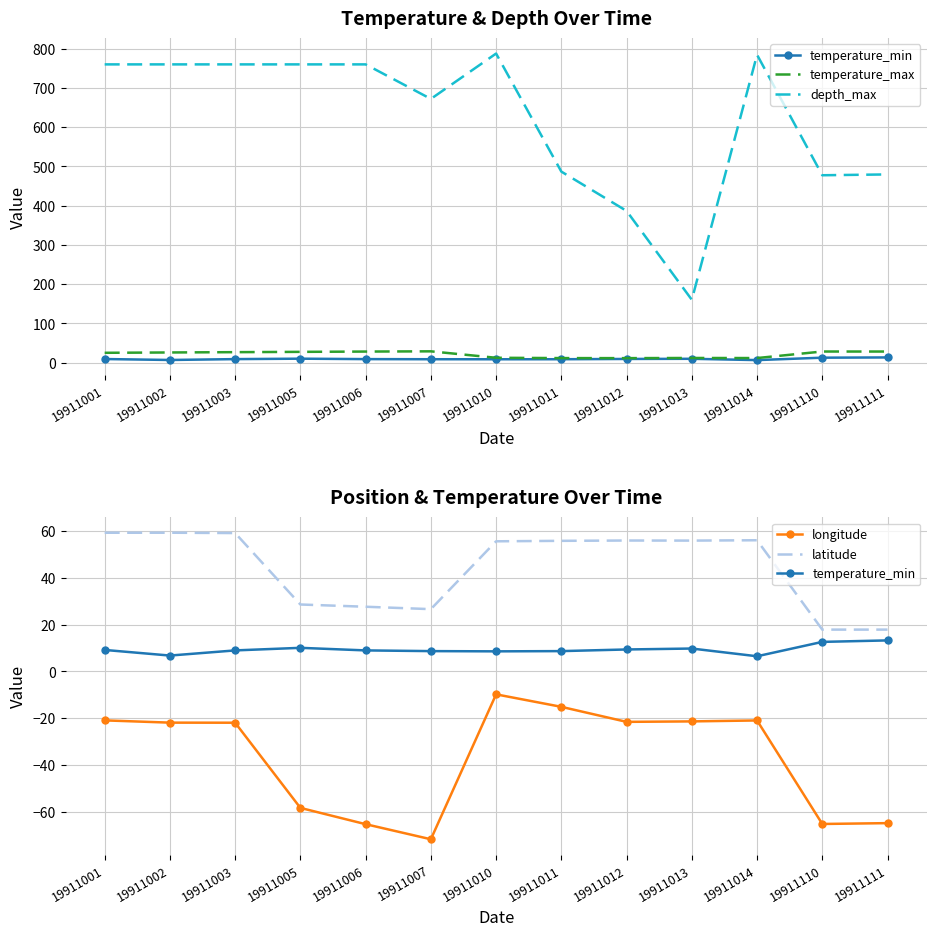

In longitude, how many points are higher than both neighbors (excluding endpoints)?

2